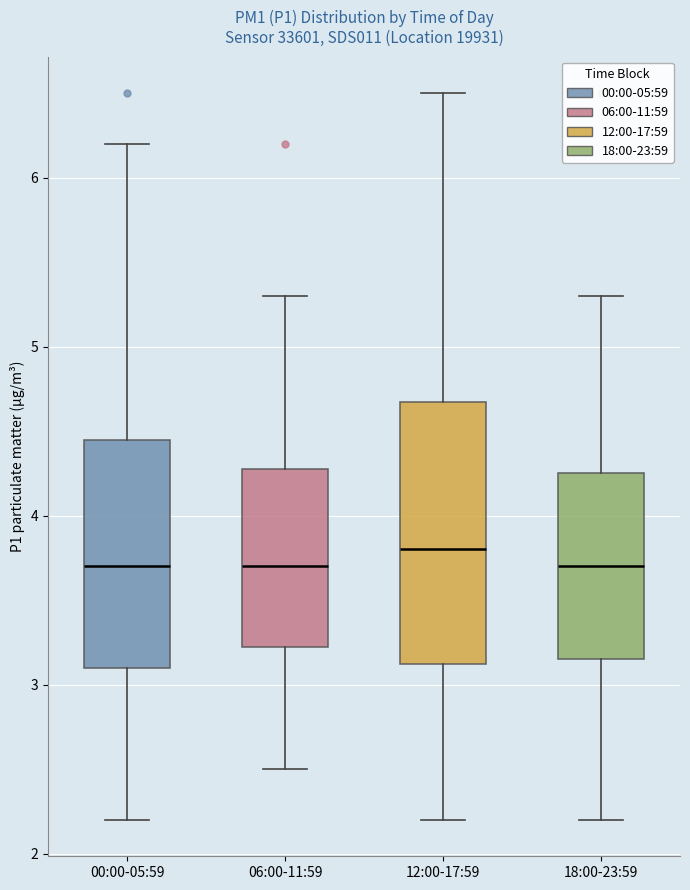

Comparing the boxes themselves (not the whiskers), which one is the tallest?

12:00-17:59